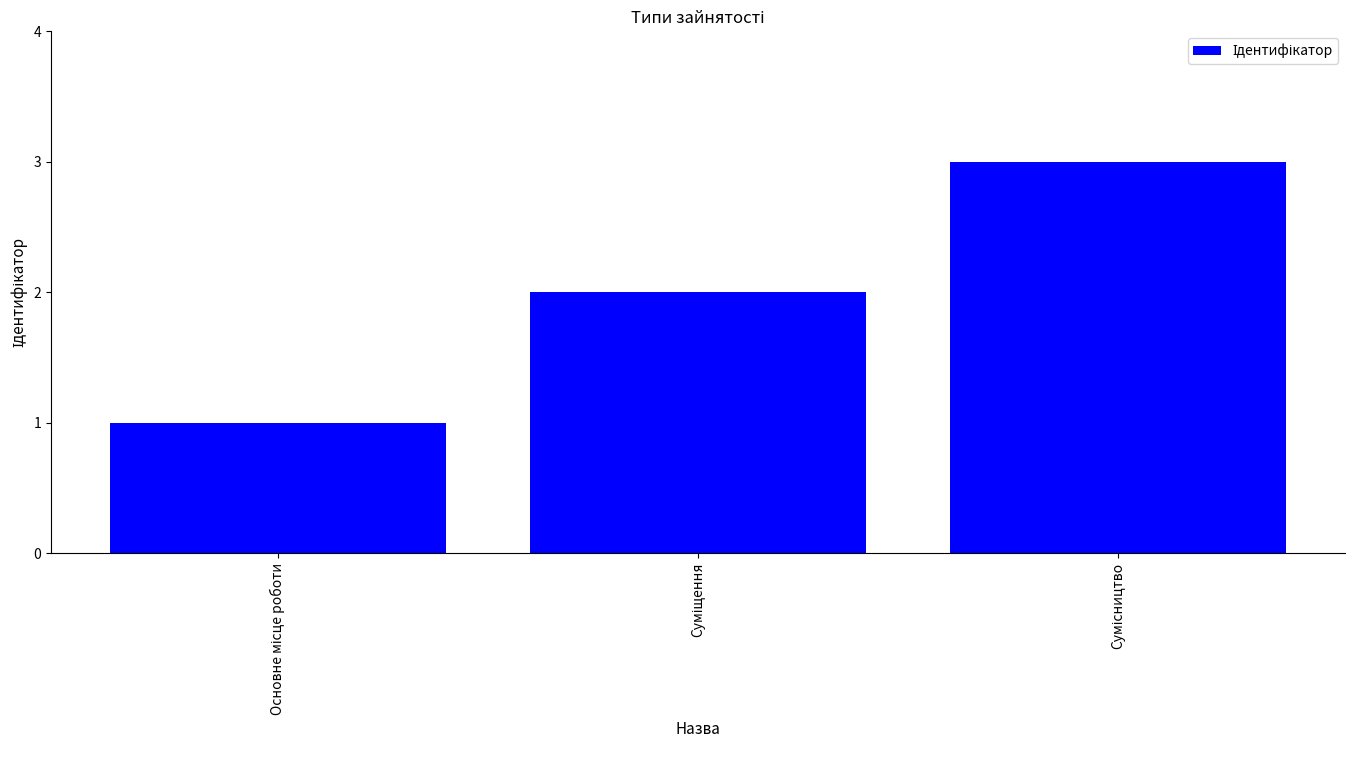

What is the greatest value displayed?

3